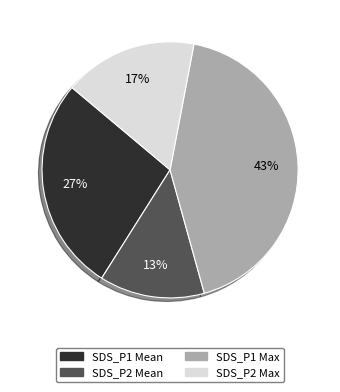

To the nearest percent, what is the average slice percentage?

25%